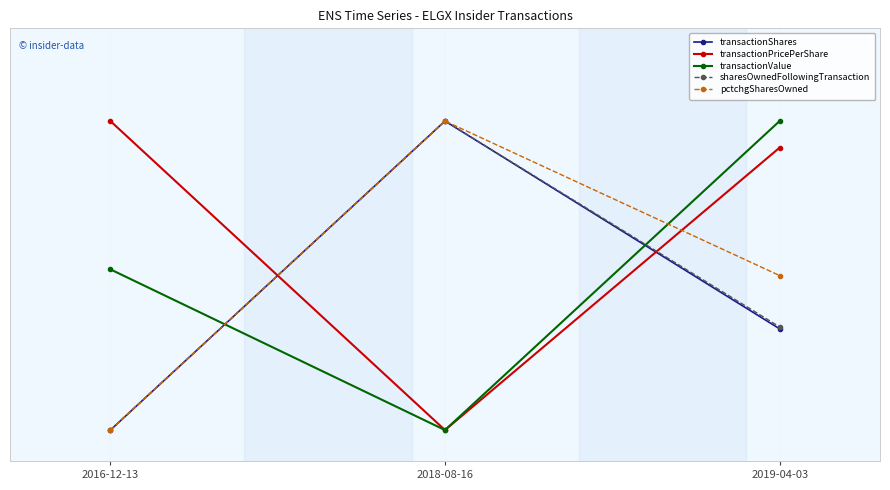

Reading left to right, extract all data points from this chart.

transactionShares: 0.0	1.0	0.3
transactionPricePerShare: 1.0	0.0	0.9
transactionValue: 0.5	0.0	1.0
sharesOwnedFollowingTransaction: 0.0	1.0	0.3
pctchgSharesOwned: 0.0	1.0	0.5